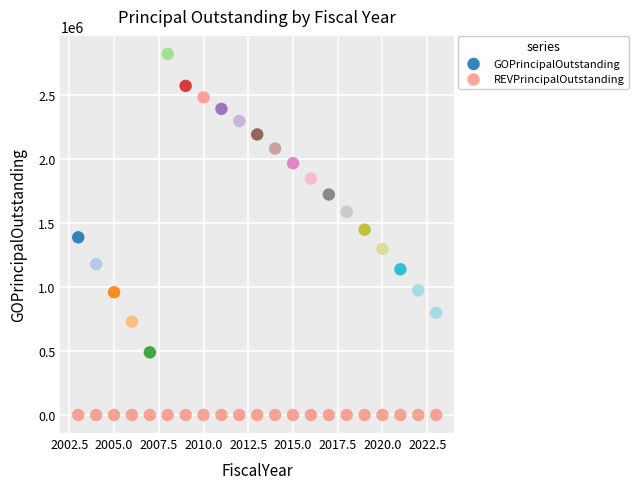

Which series contains the highest Y value?

GOPrincipalOutstanding